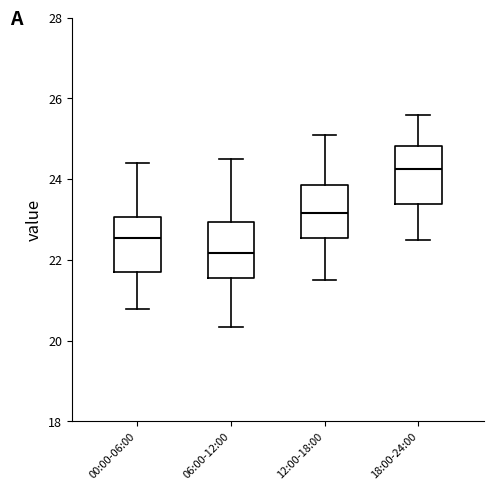

Which box has the highest median line?

18:00-24:00